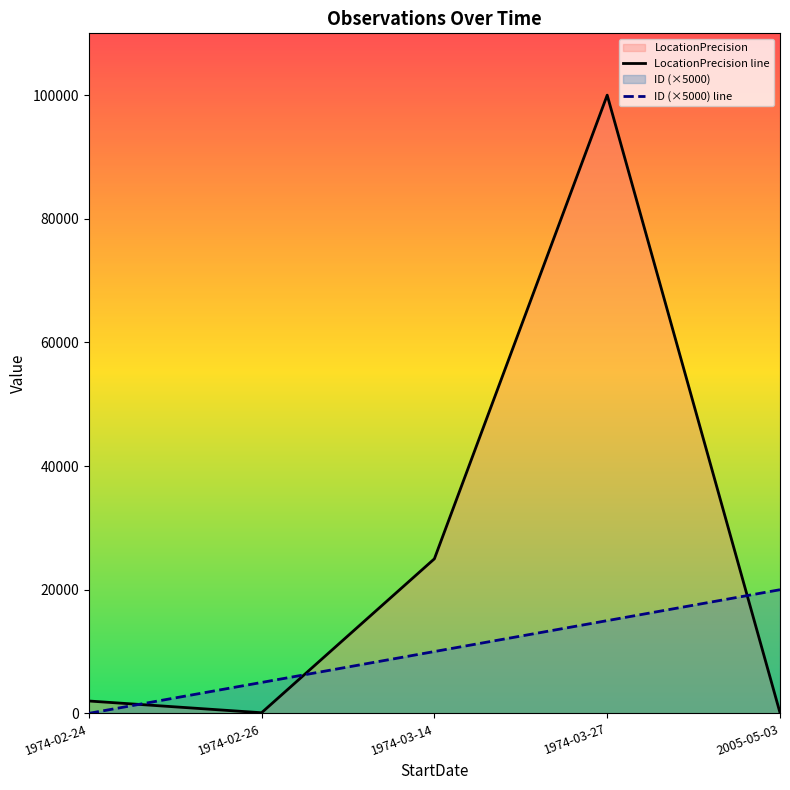

Does the chart have visible grid lines?

No